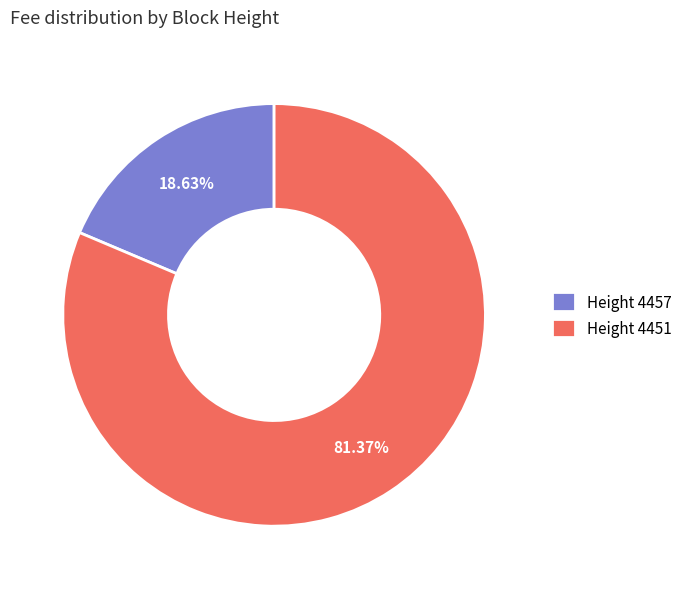

What is the ratio of the value at Height 4451 to the value at Height 4457?

4.4